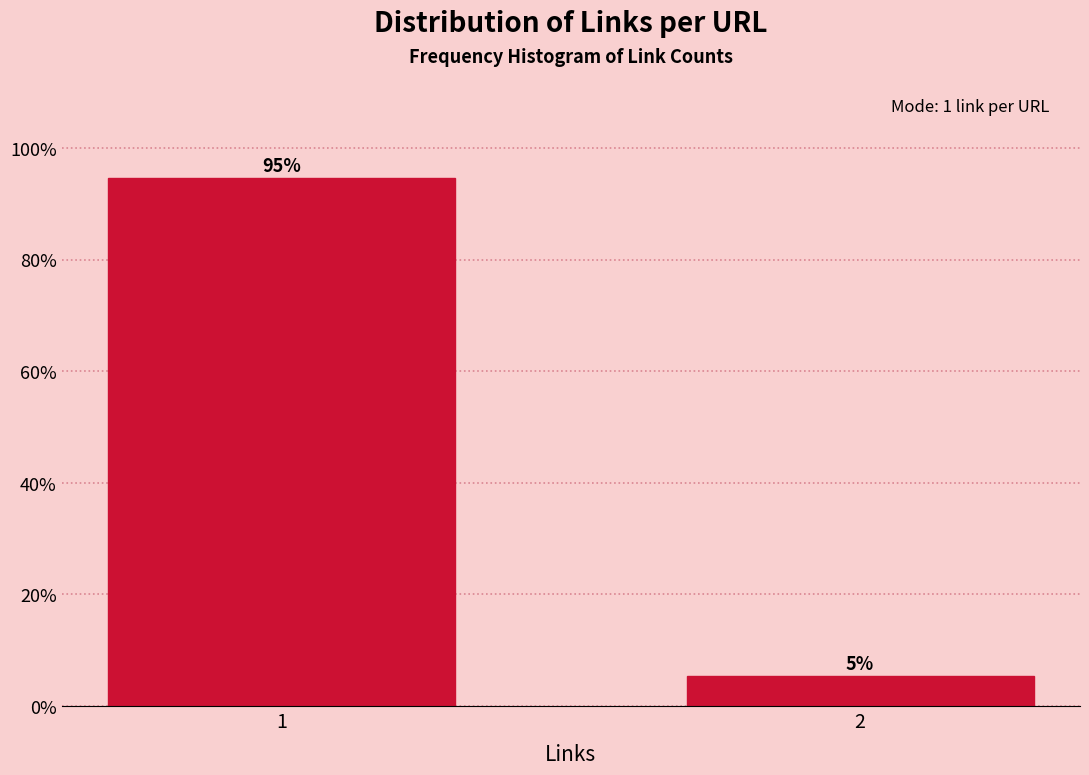

What is the sum of the values at 1 and 2?

100.0